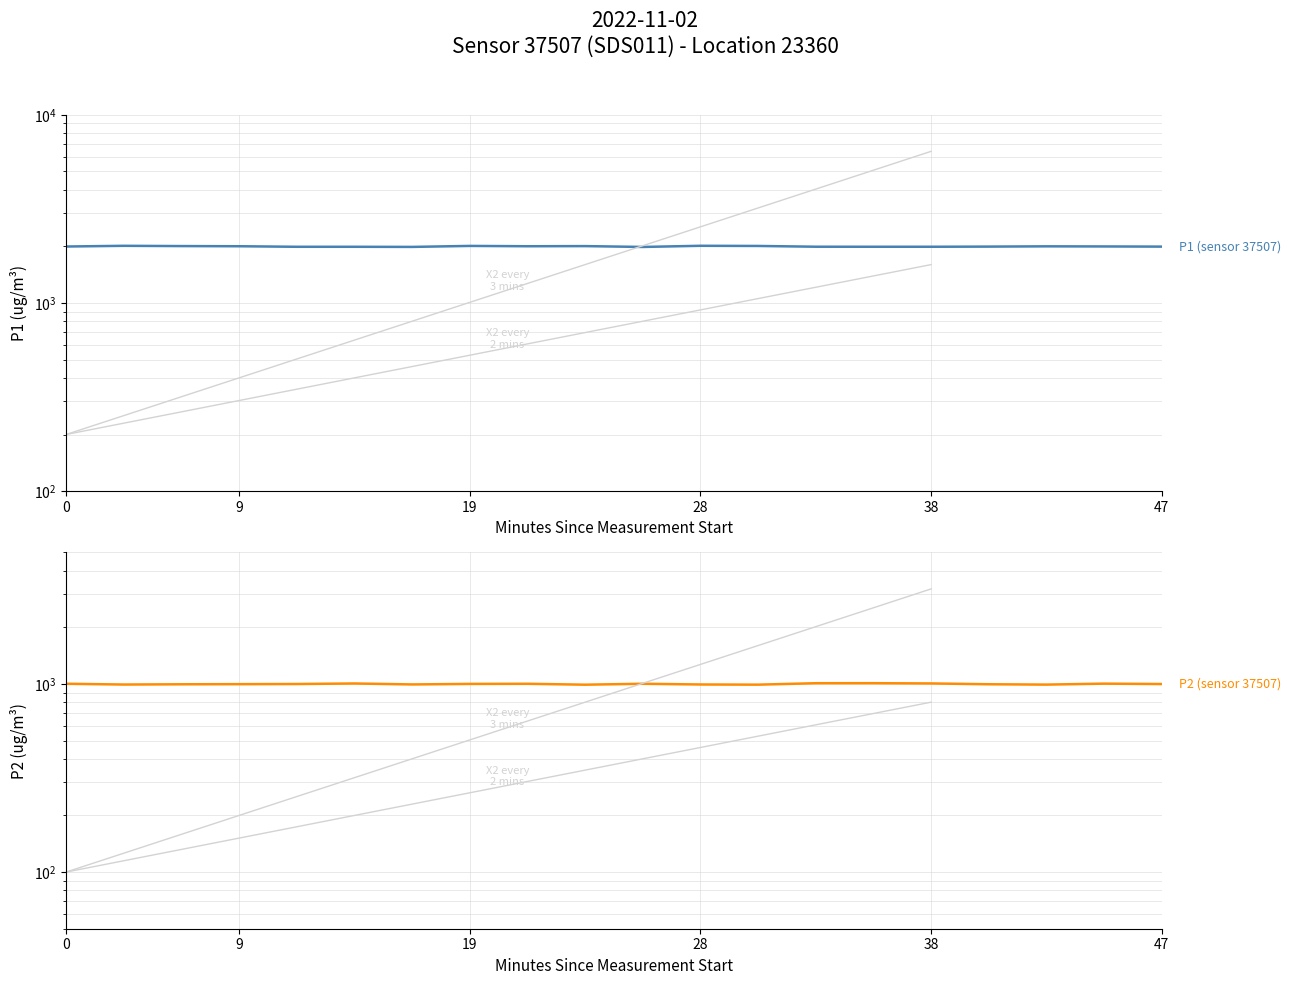

What is the minimum value shown in the chart?

990.8